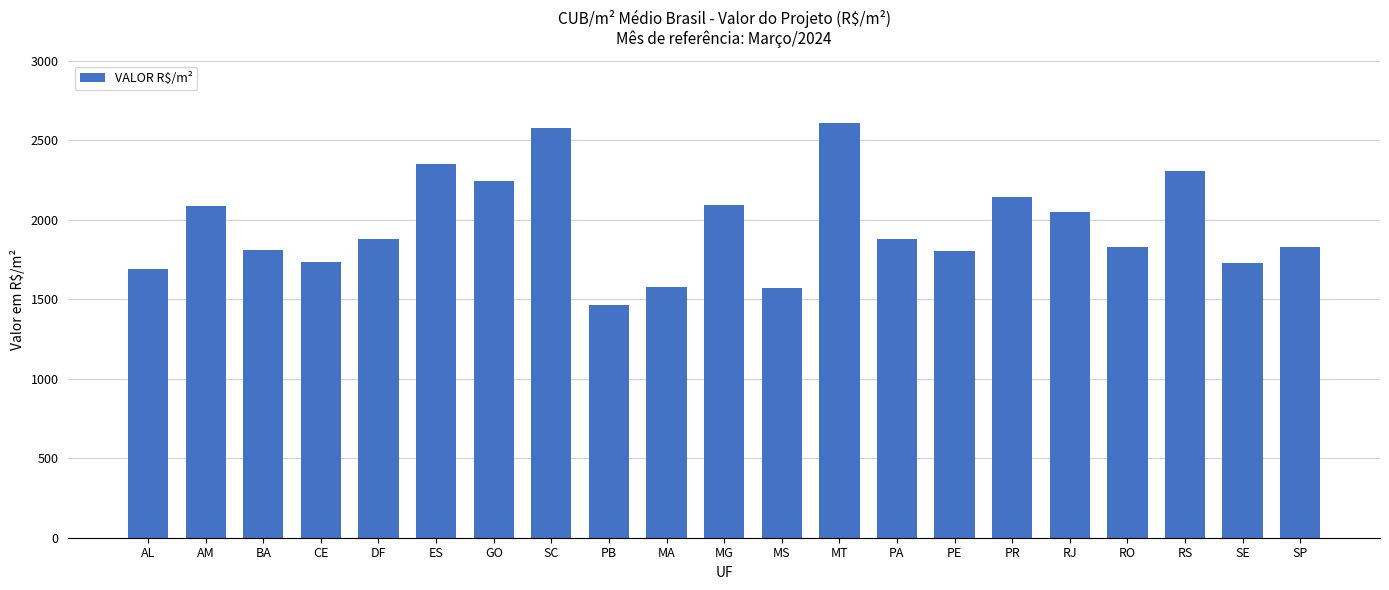

Approximately how many times larger is the value at MA compared to AL?

0.9